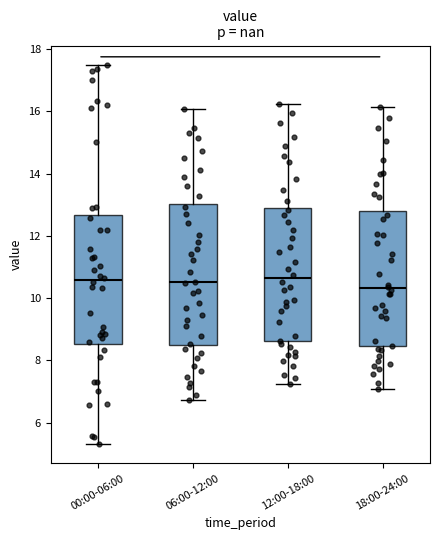

Where is the lower edge of the box for 00:00-06:00 on the y-axis? The values are not printed on the chart, so give them approximately, as read against the axis.

8.6